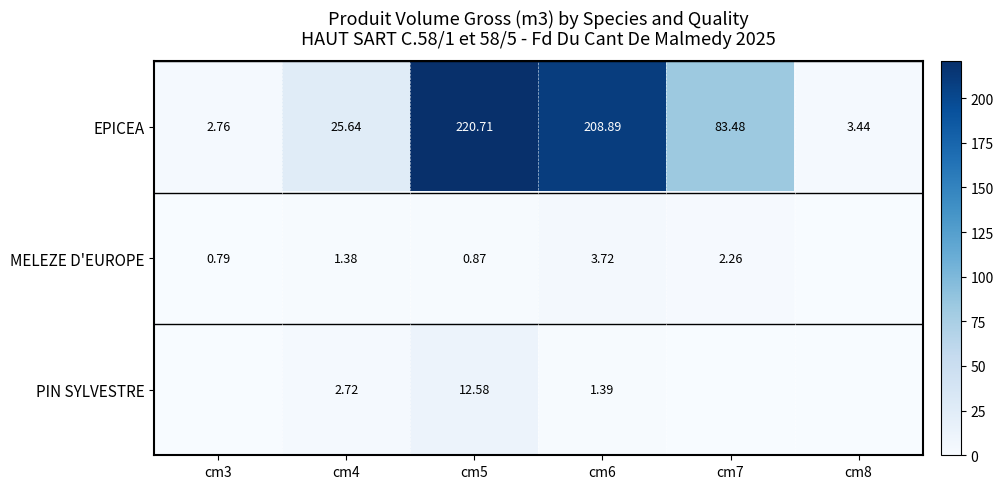

Read the EPICEA value at cm5.

220.7